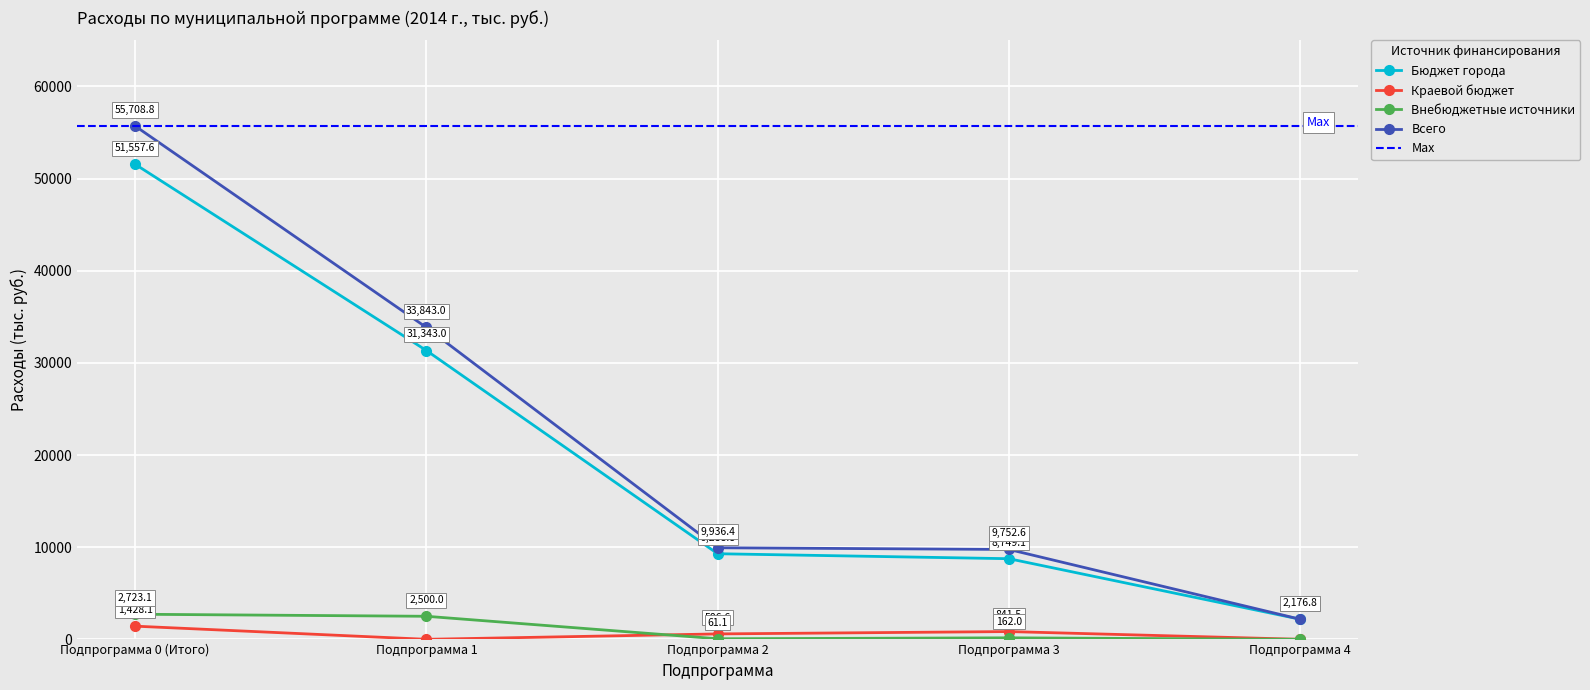

The Внебюджетные источники series shows 1344.4 at Подпрограмма 0 (Итого). True or false?

False